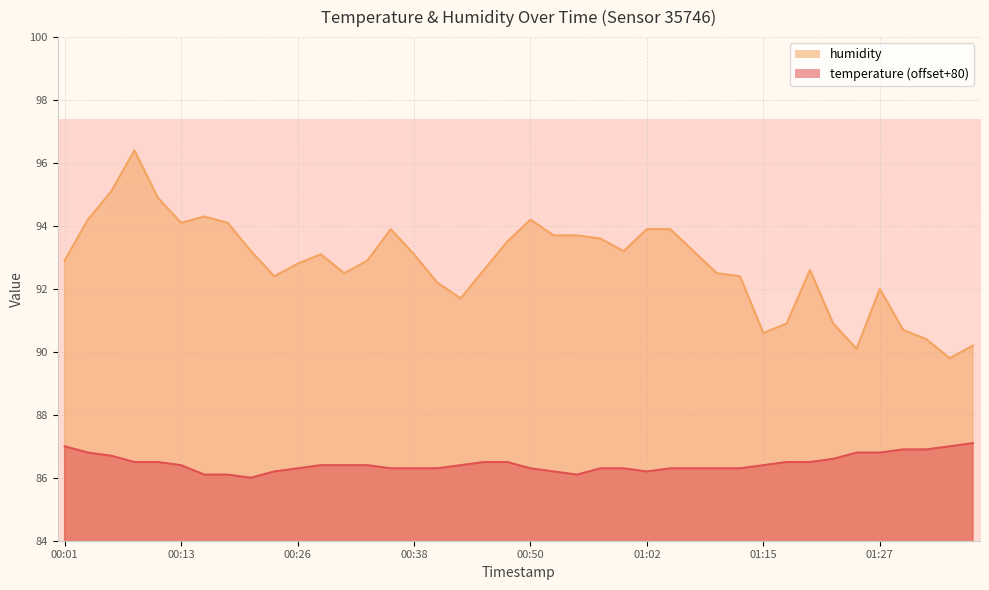

Which series has the widest spread of values?

humidity